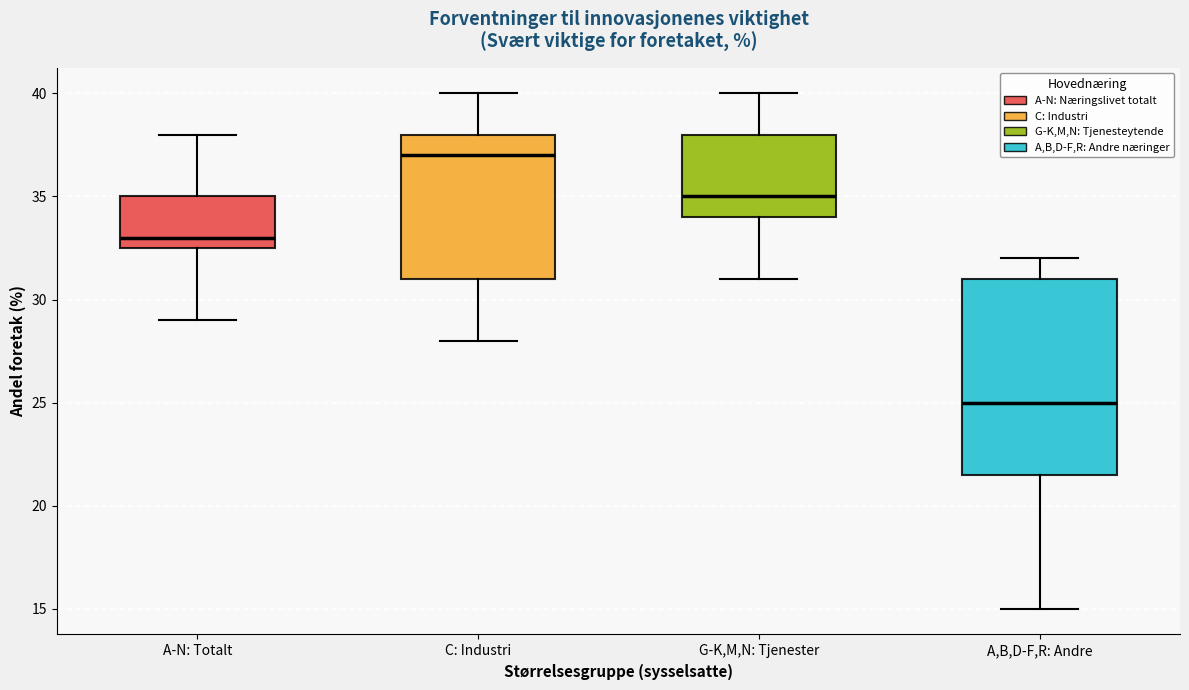

Comparing the boxes themselves (not the whiskers), which one is the tallest?

A,B,D-F,R: Andre